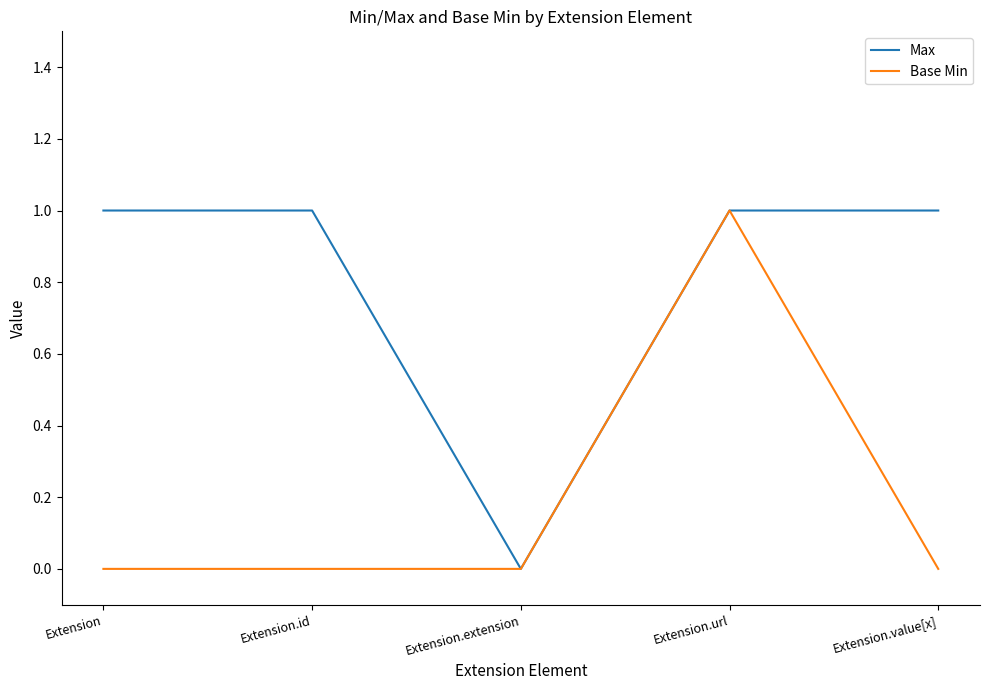

List the series in order of their overall mean, highest first.

Max, Base Min